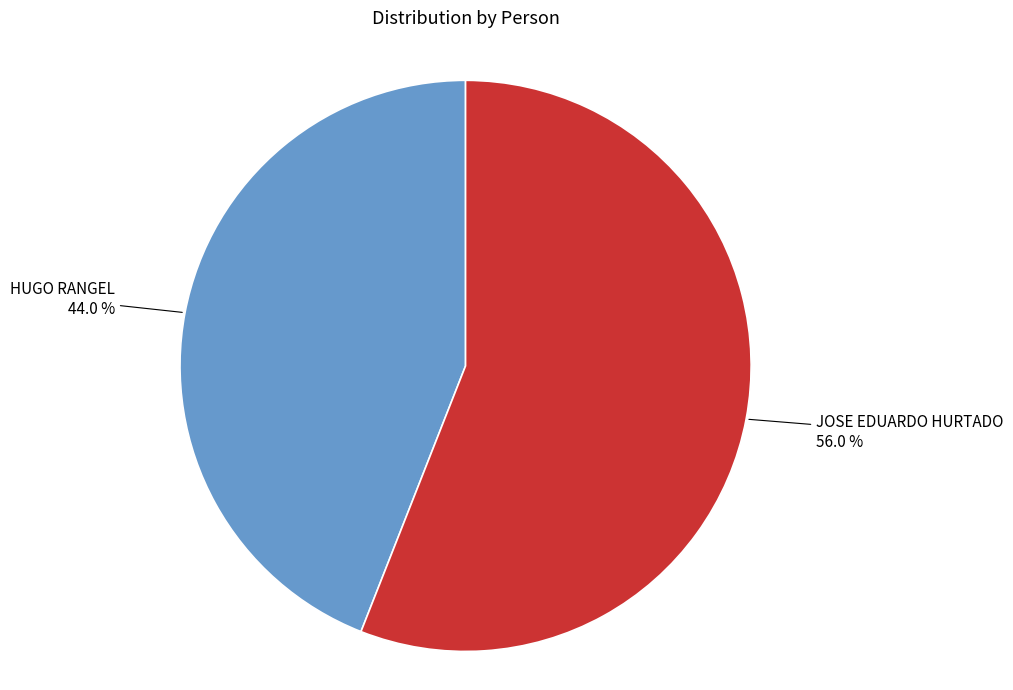

Which slice represents more than half of the pie?

JOSE EDUARDO HURTADO